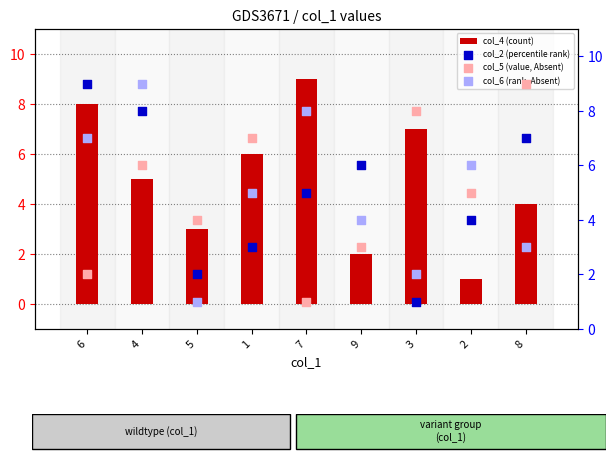

What is the total value across all series at 3?

18